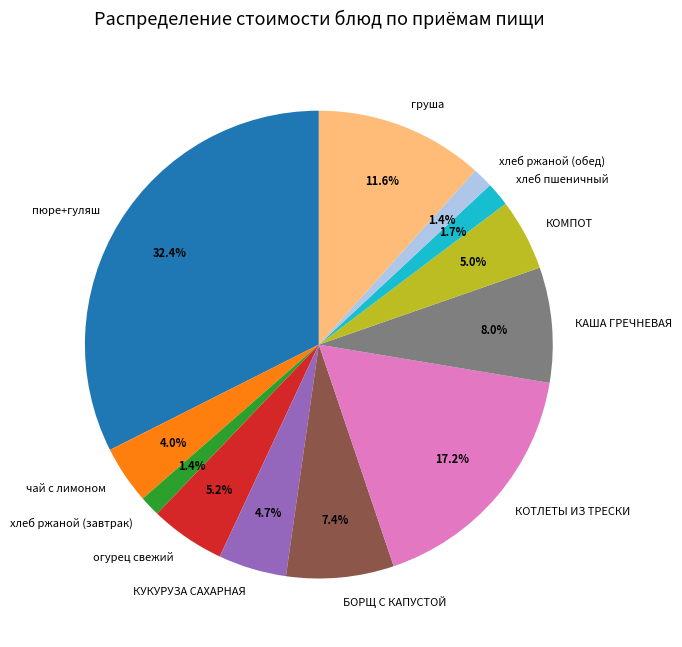

What is the largest slice in the pie chart?

пюре+гуляш